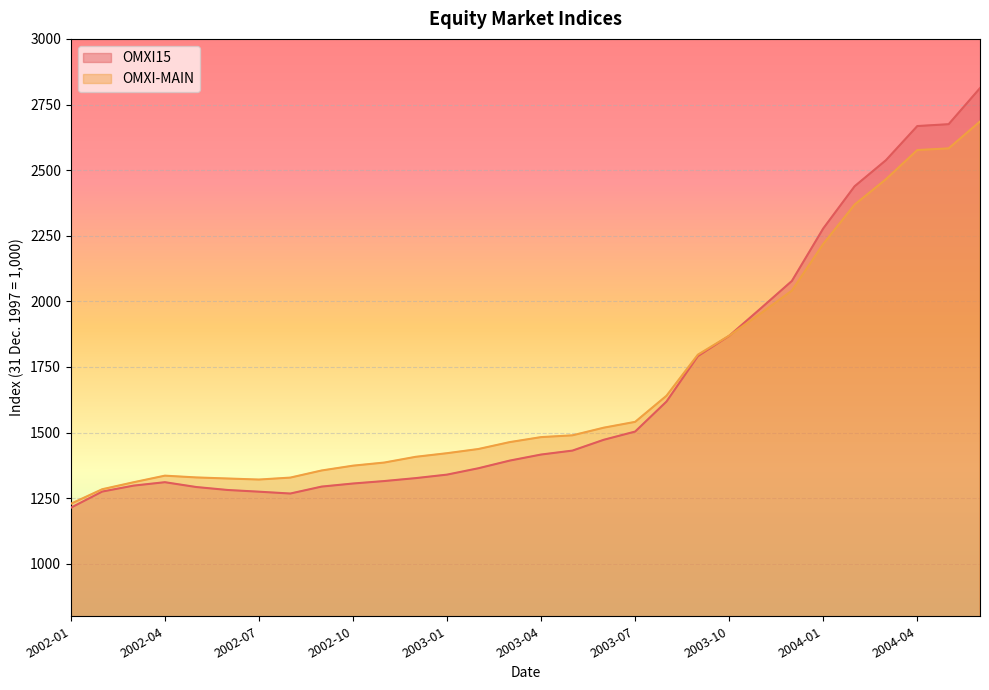

True or false: OMXI15 has a value of 4420.1 at 2004-04.

False